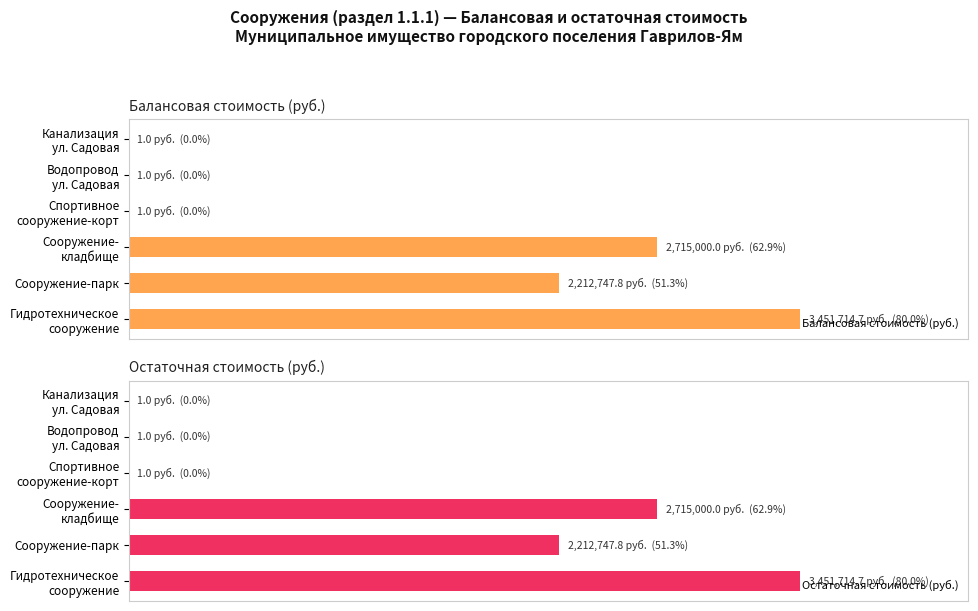

How many bars are there in total?

12